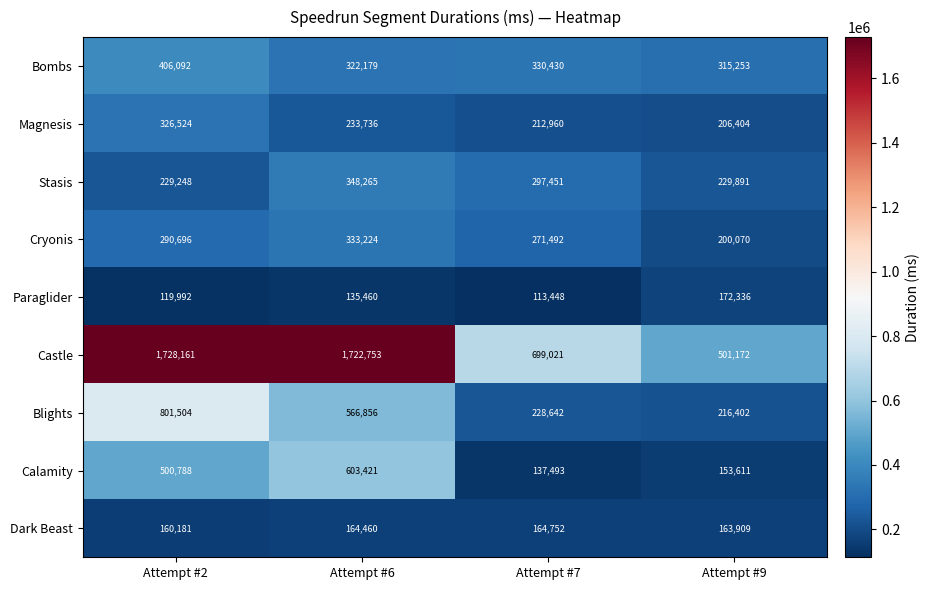

Where does the Blights series first go above 566856?

Attempt #2